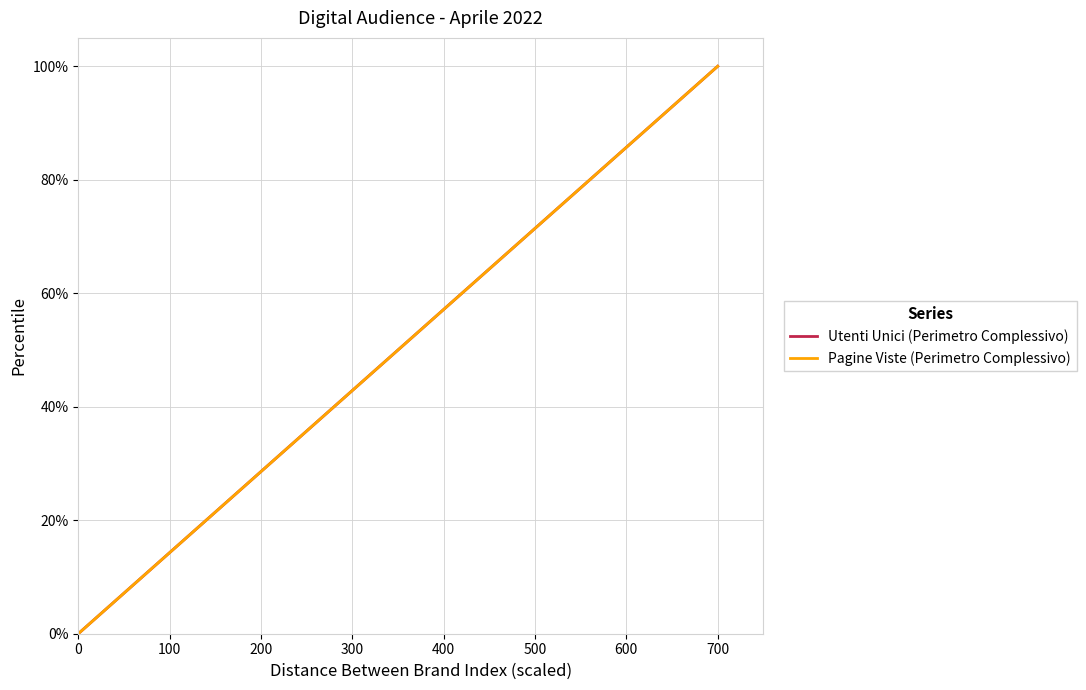

What are all the series names shown in the legend?

Utenti Unici (Perimetro Complessivo), Pagine Viste (Perimetro Complessivo)